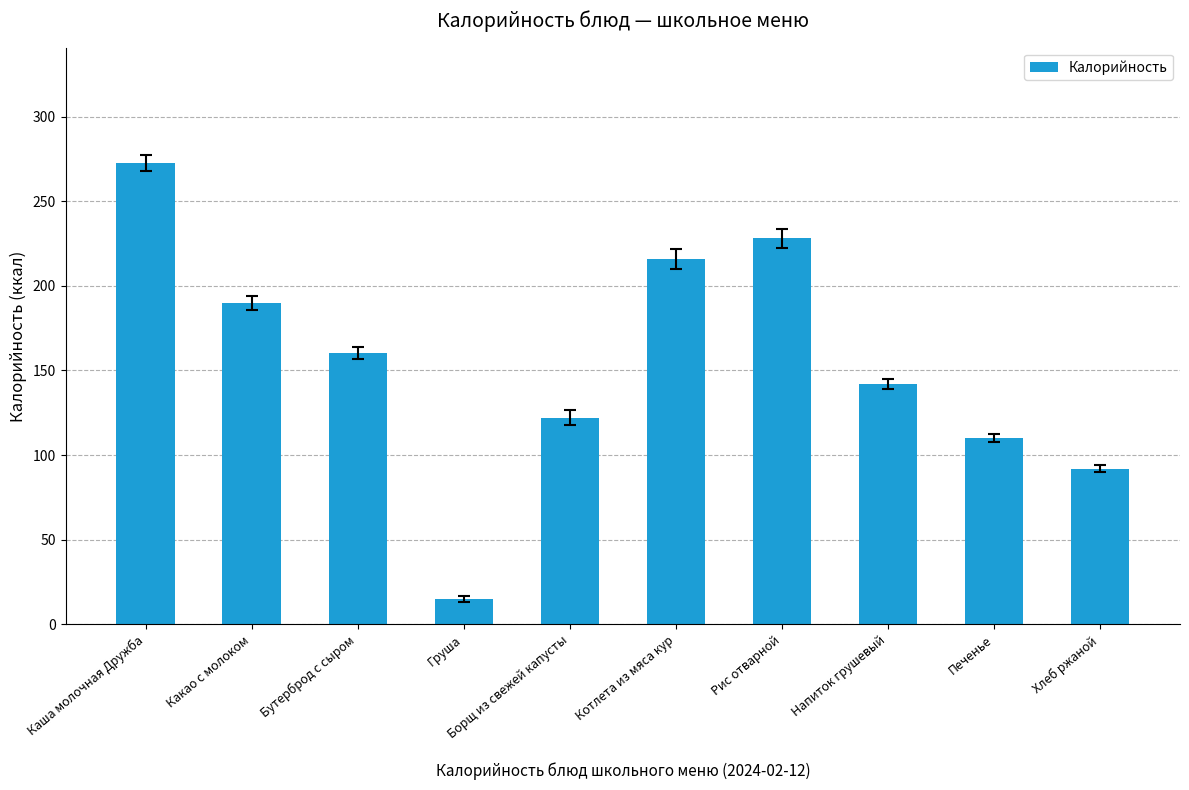

Rank the categories by value from highest to lowest.

Каша молочная Дружба, Рис отварной, Котлета из мяса кур, Какао с молоком, Бутерброд с сыром, Напиток грушевый, Борщ из свежей капусты, Печенье, Хлеб ржаной, Груша